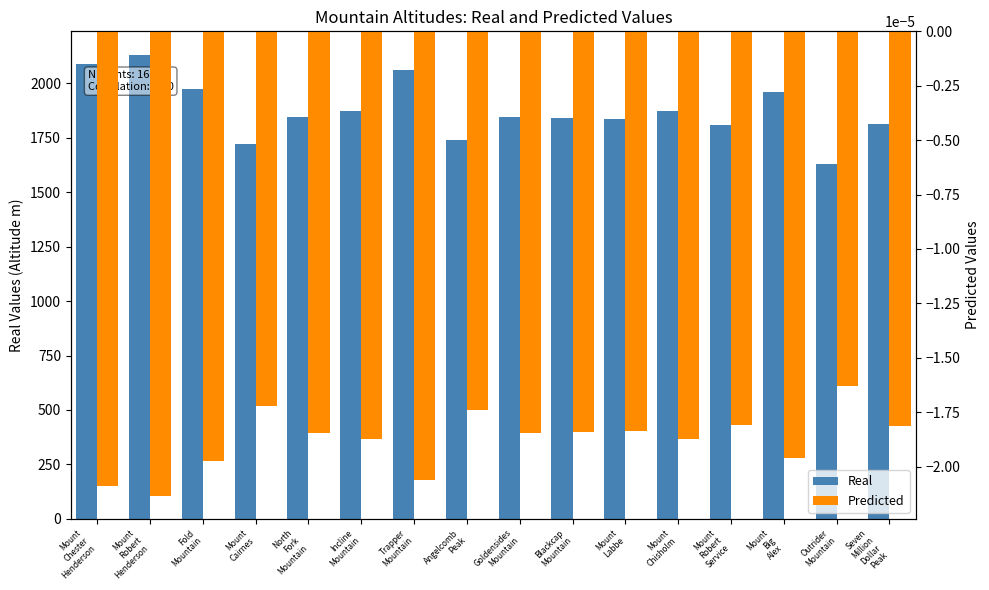

Reading right to left, transcribe all the data shown in this chart.

Real: 1815.0	1630.0	1960.0	1810.0	1875.0	1836.0	1840.0	1845.0	1740.0	2060.0	1875.0	1845.0	1720.0	1973.0	2133.0	2088.0
Predicted: -0.0	-0.0	-0.0	-0.0	-0.0	-0.0	-0.0	-0.0	-0.0	-0.0	-0.0	-0.0	-0.0	-0.0	-0.0	-0.0